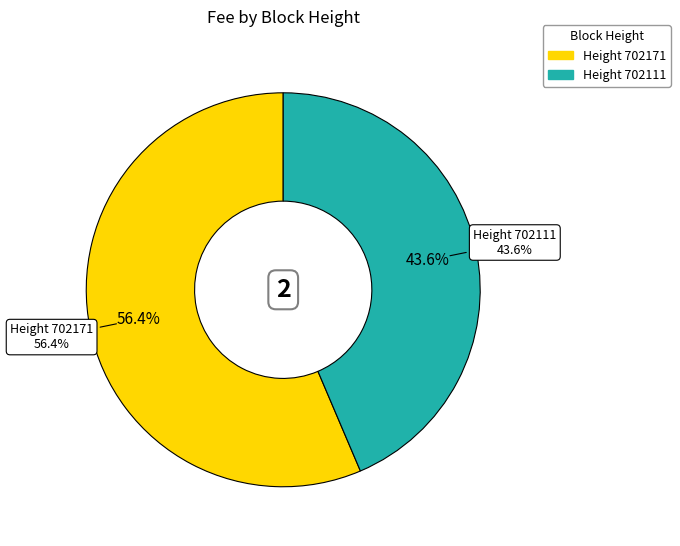

To the nearest percent, what is the difference between the largest and smallest slice percentages?

13%